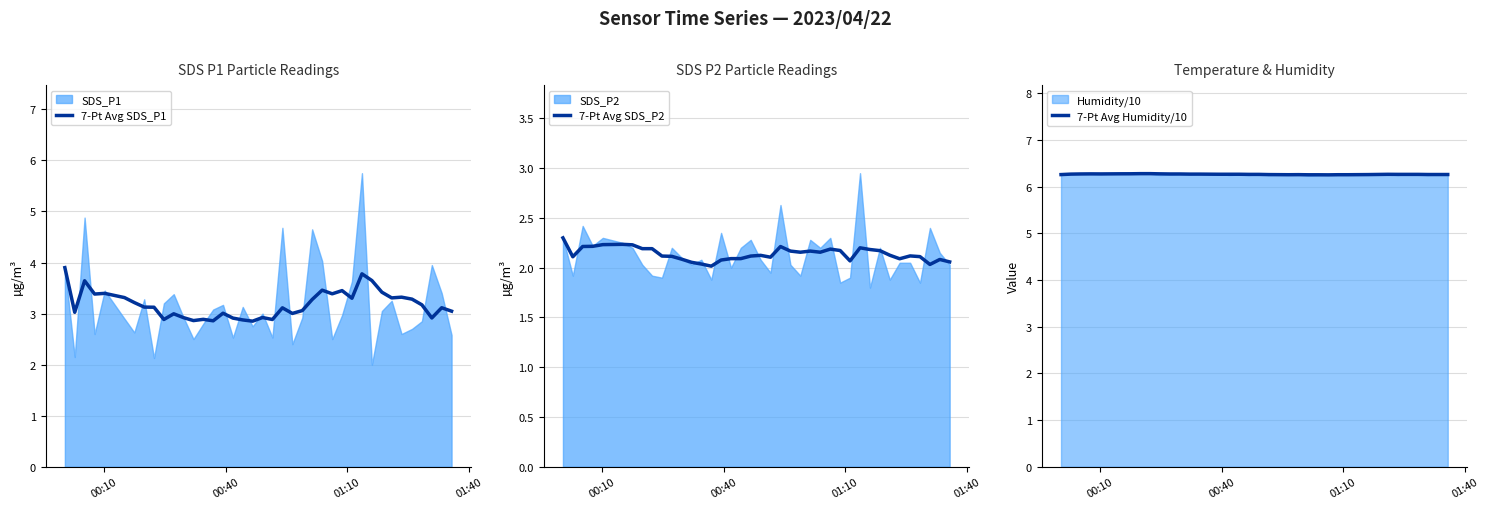

What is the value of the 7-Pt Avg SDS_P1 point at the 1st from the left?

3.9